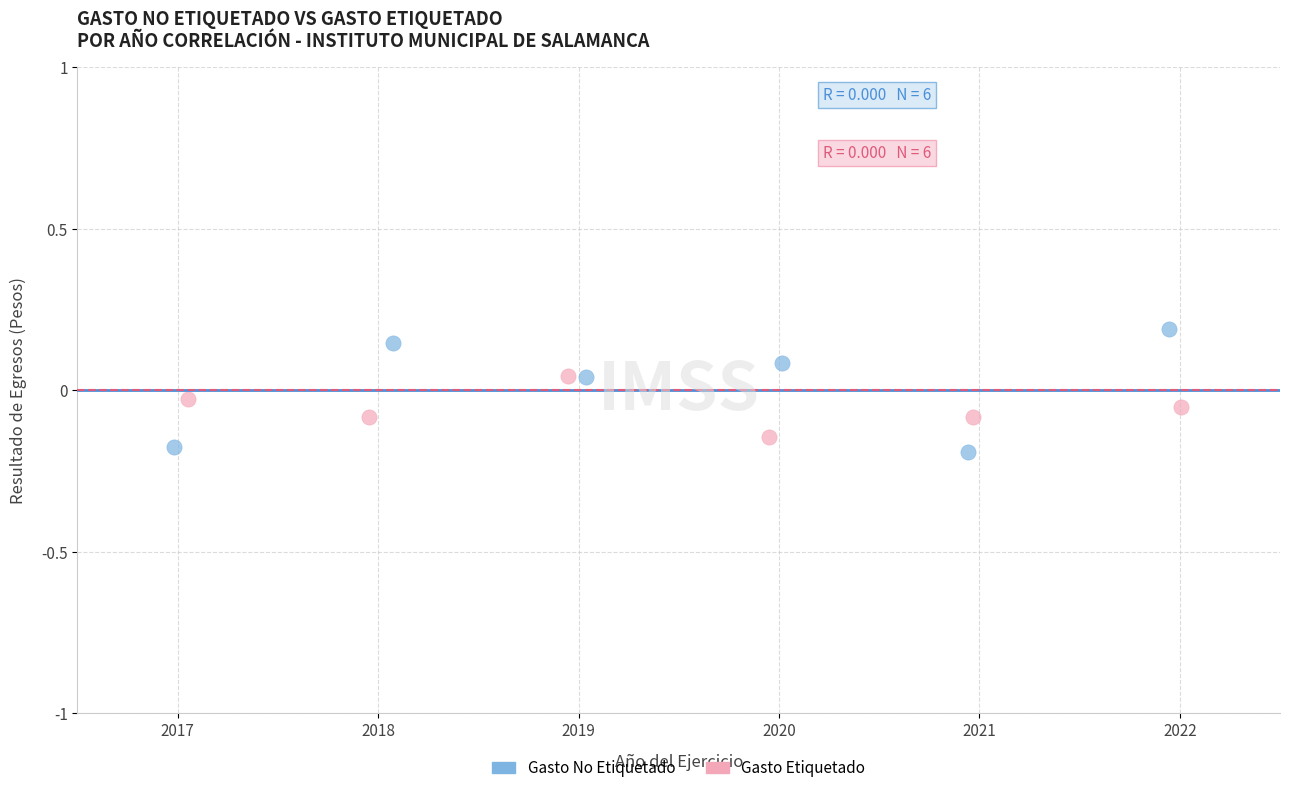

Which series has the largest Y range (max minus min)?

Gasto No Etiquetado